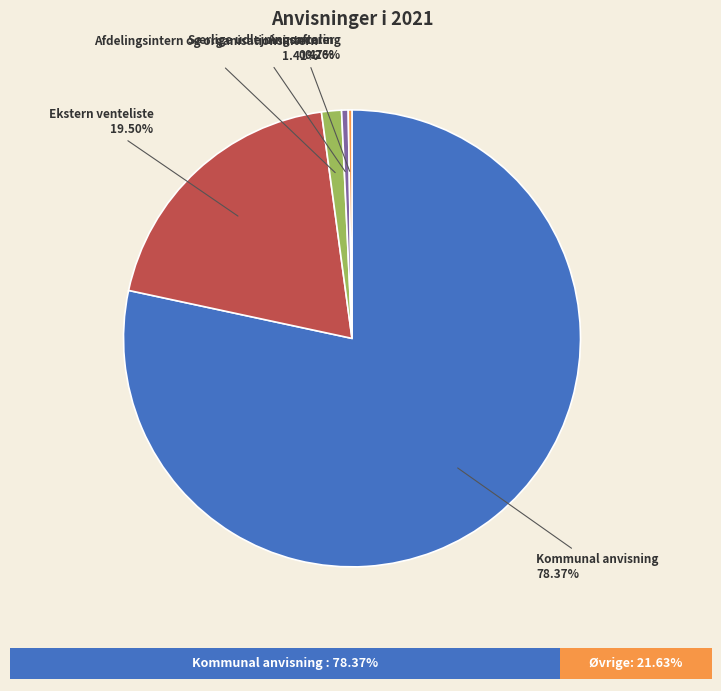

To the nearest percent, what is the difference between the Afdelingsintern og organisationsintern and Kommunal anvisning slice percentages?

77%